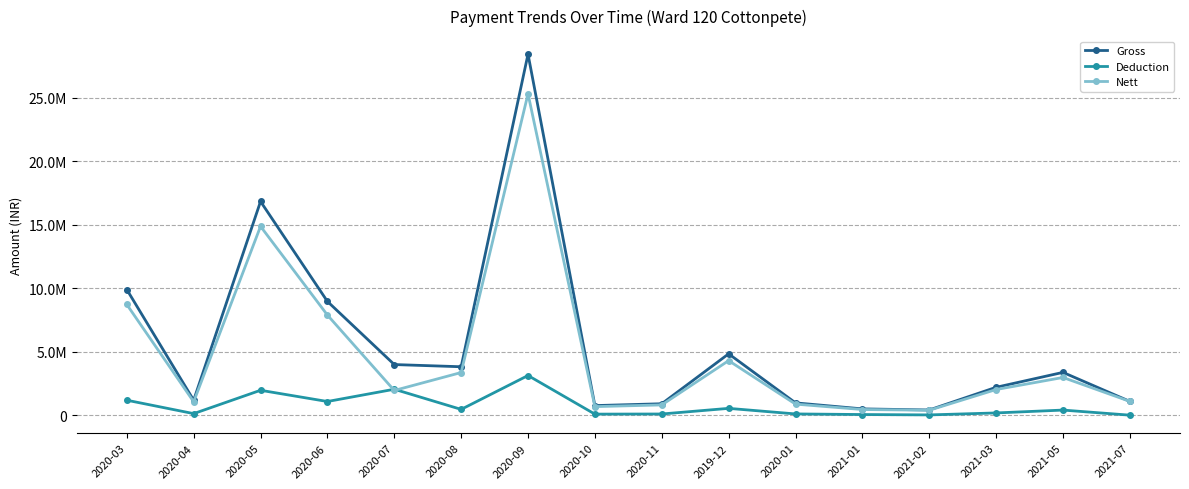

Does the chart have visible grid lines?

Yes